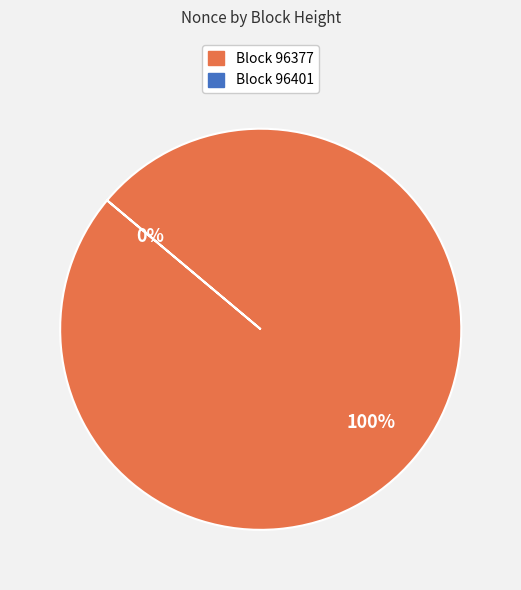

To the nearest percent, what is the average slice percentage?

50%